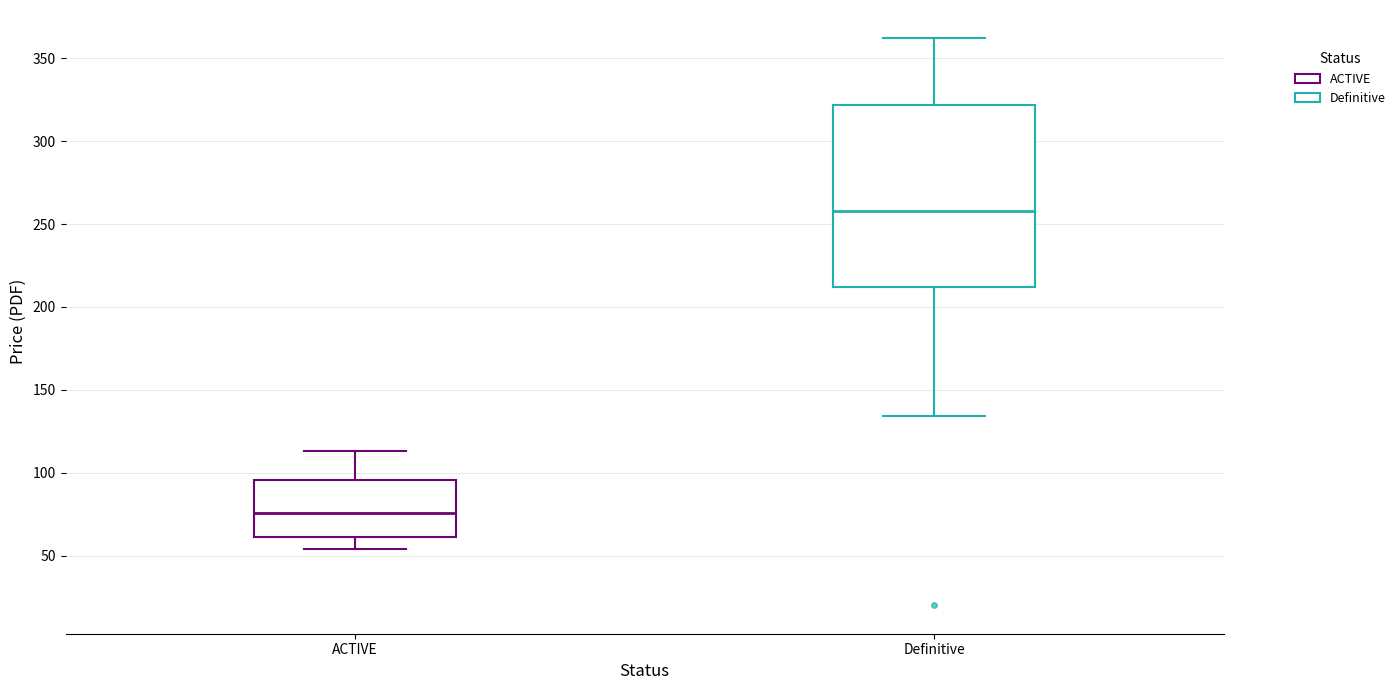

Where does the median line of the box for Definitive sit on the y-axis? The values are not printed on the chart, so give them approximately, as read against the axis.

260